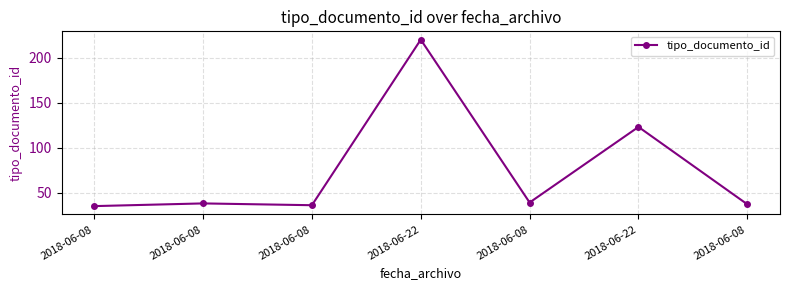

Reading left to right, what are all the values shown in this chart?

2018-06-08=35	2018-06-08=38	2018-06-08=36	2018-06-22=220	2018-06-08=39	2018-06-22=123	2018-06-08=37